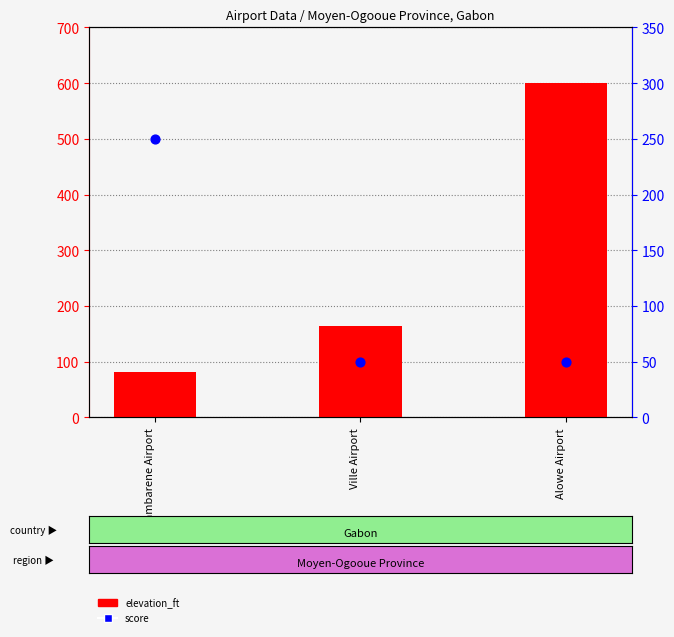

Is the value of elevation_ft at Ville Airport greater than the value of score at Lambarene Airport?

No